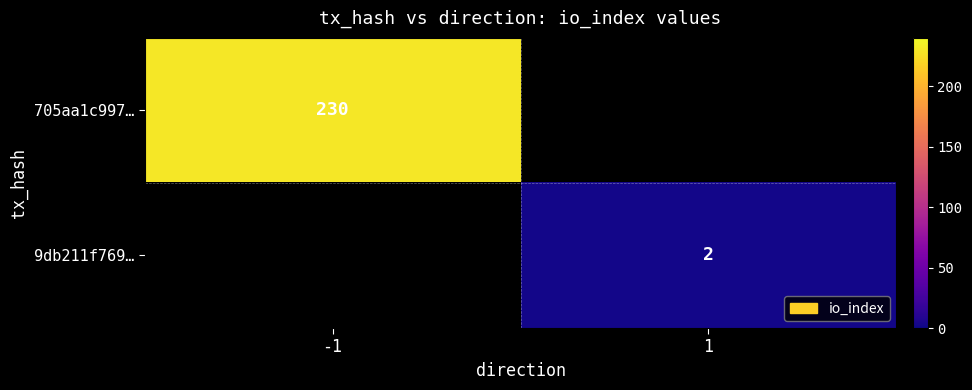

What is the maximum value shown in the chart?

230.0